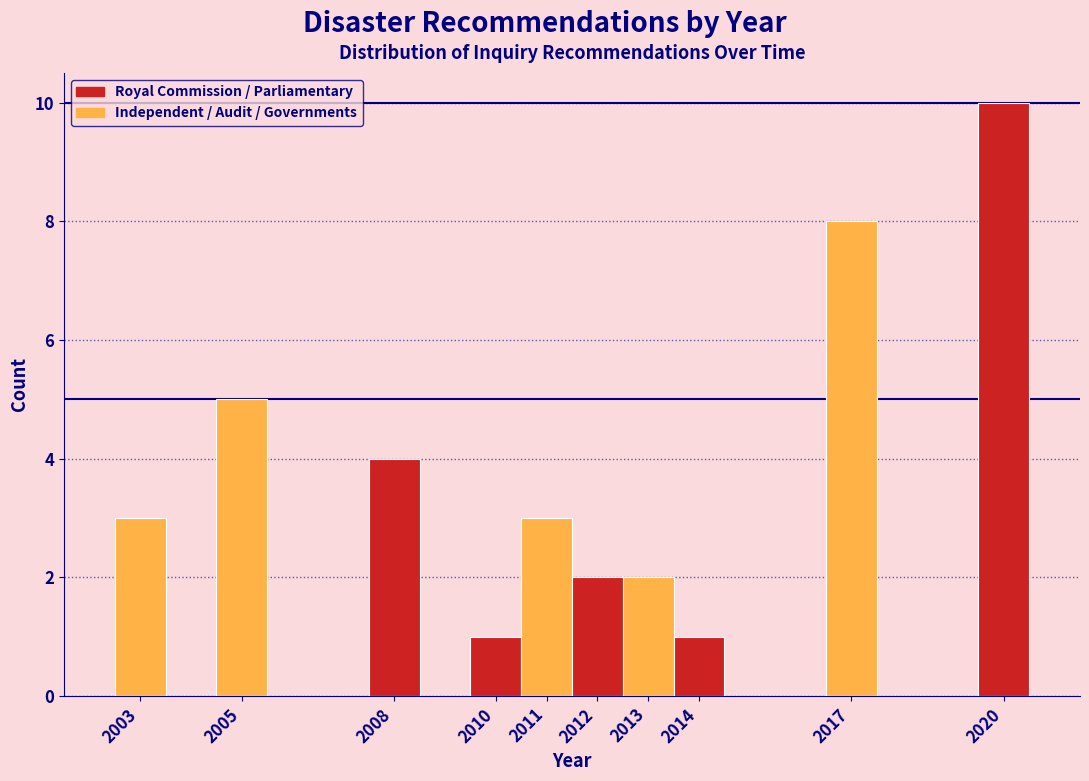

Which range on the x-axis has the tallest bar?

2019.5 to 2020.5